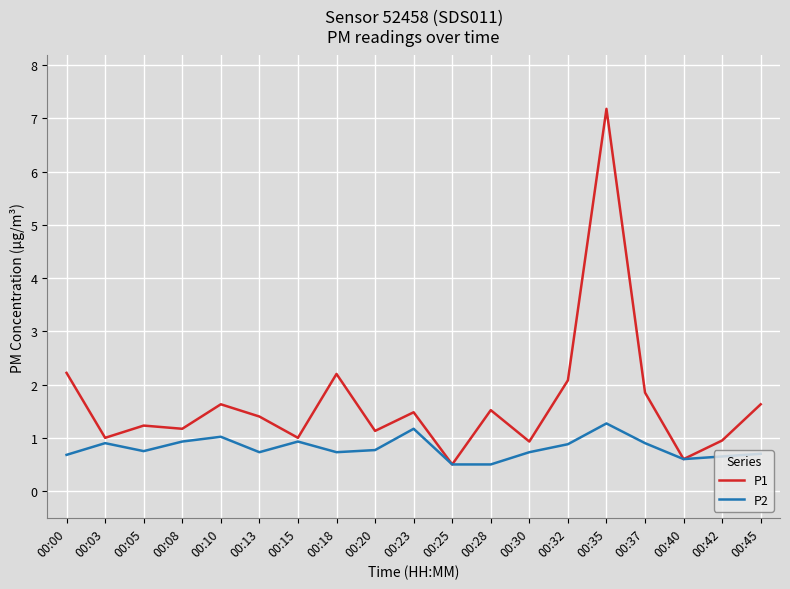

At 00:28, list the series in order from smallest to largest.

P2, P1